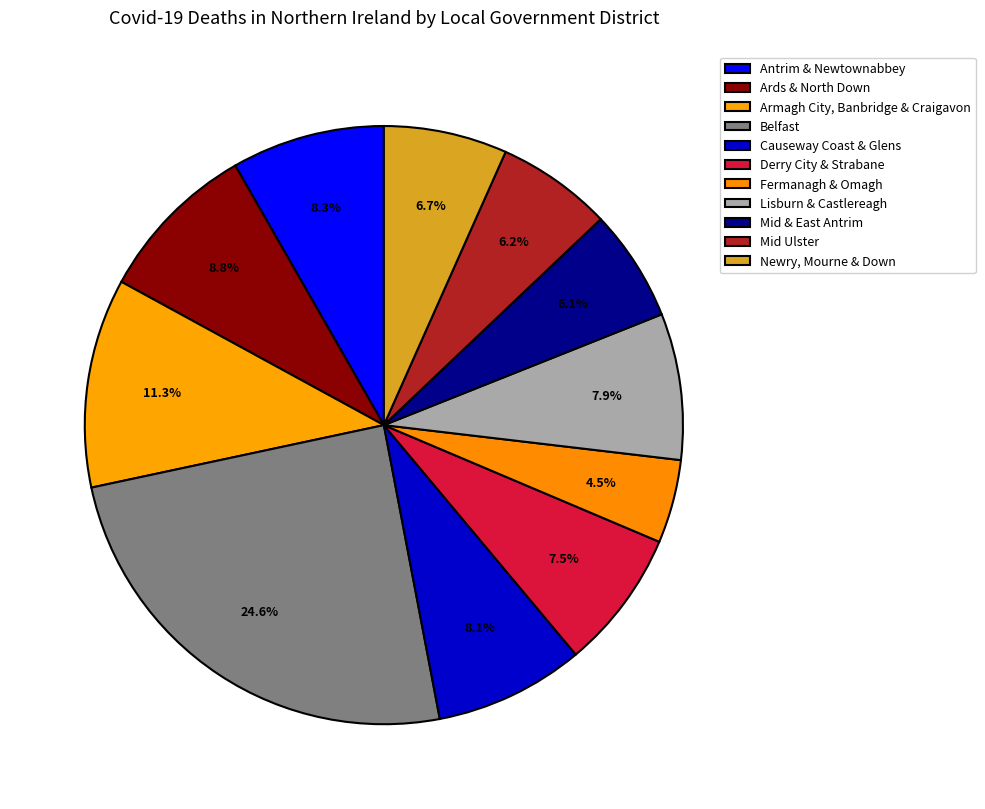

True or false: Newry, Mourne & Down accounts for 1% of the total.

False